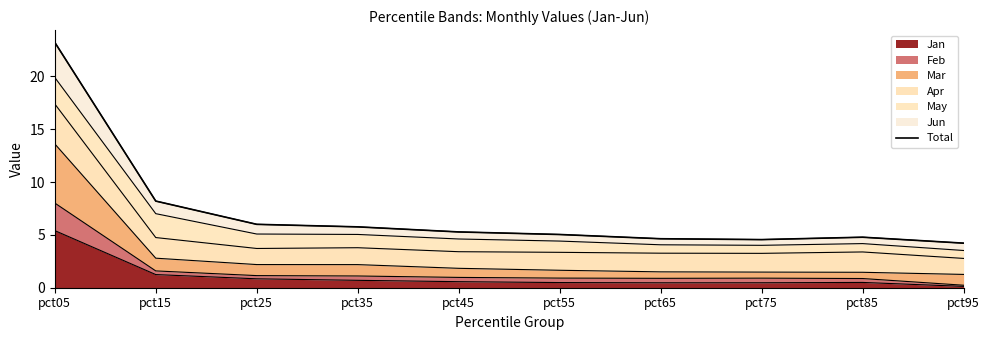

How many lines are shown in the chart?

1